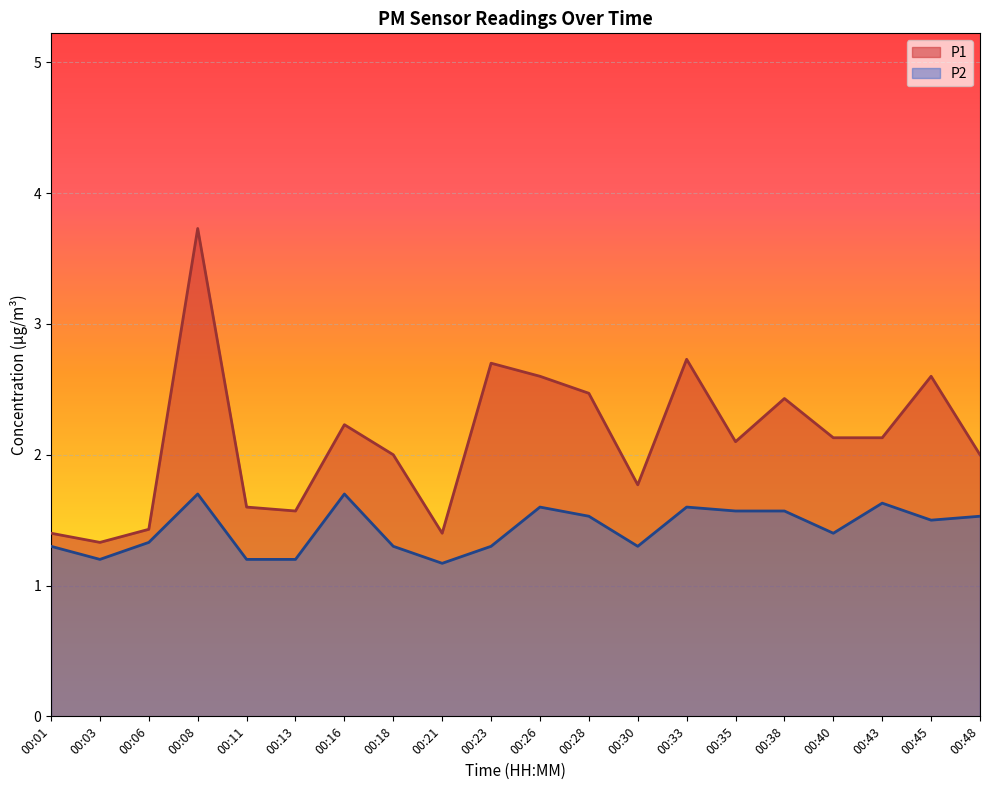

True or false: P2 and P1 intersect in this chart.

False